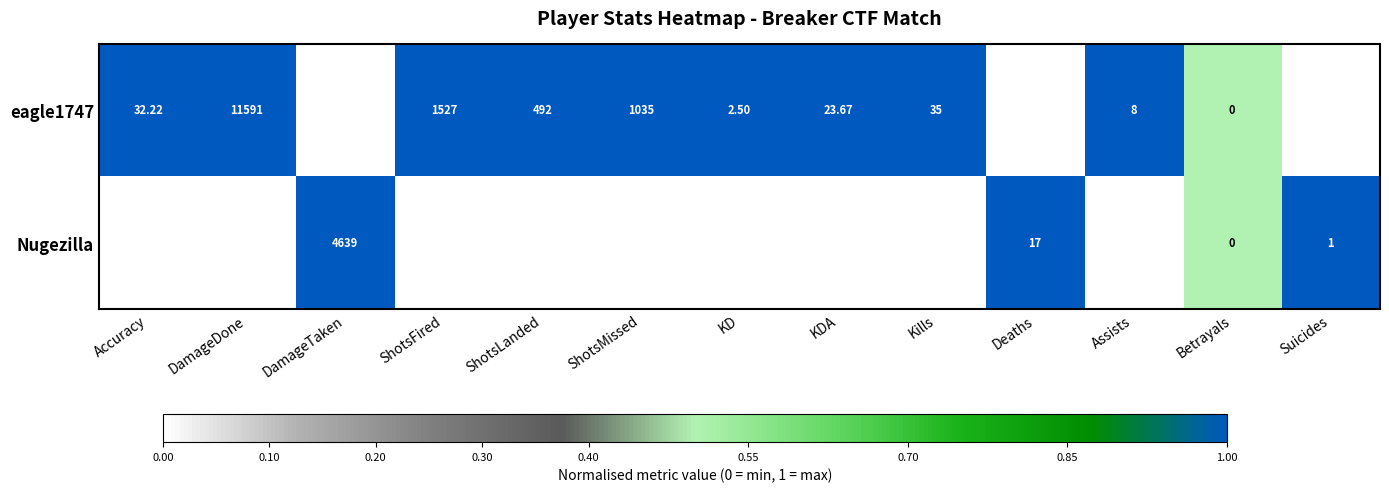

At which category is the sum across all series the highest?

DamageDone